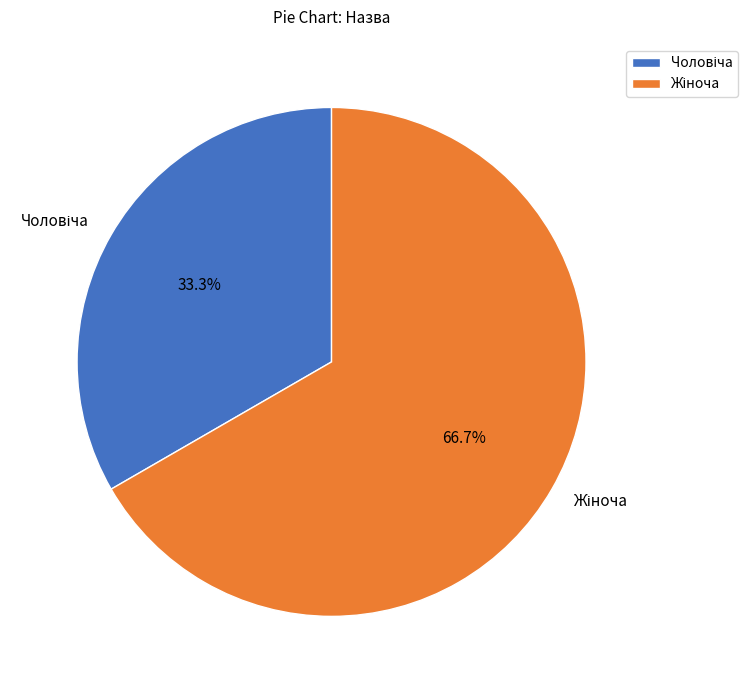

Does any single category account for the majority?

Yes